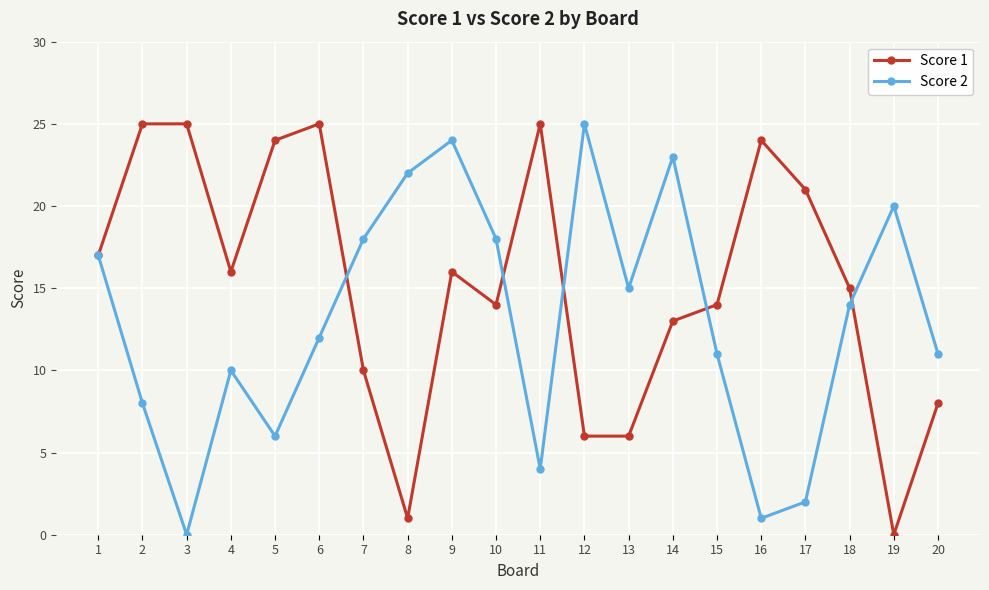

How many interior local peaks does the Score 2 series have?

5